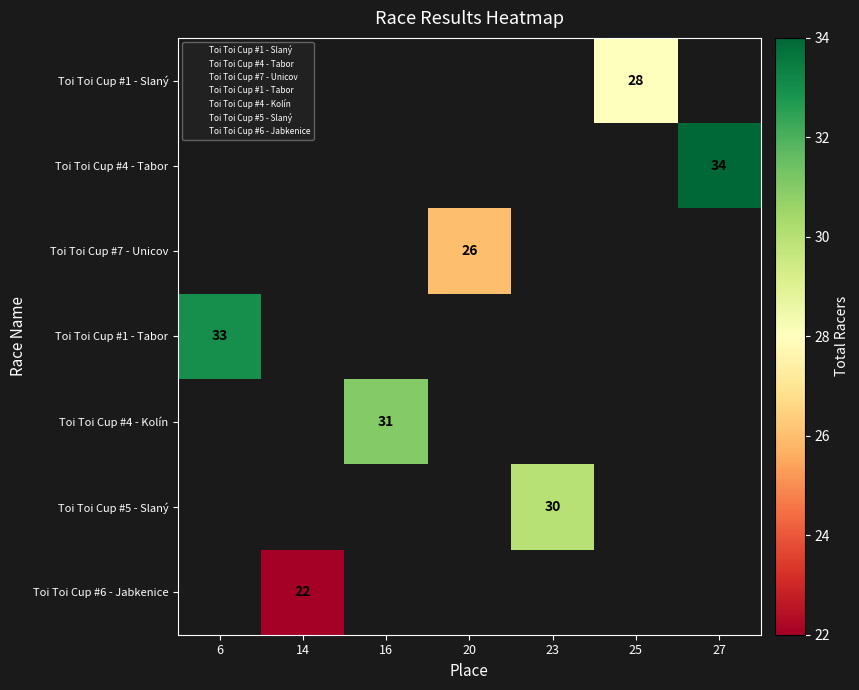

True or false: Toi Toi Cup #5 - Slaný has a value of 30 at 23.

True